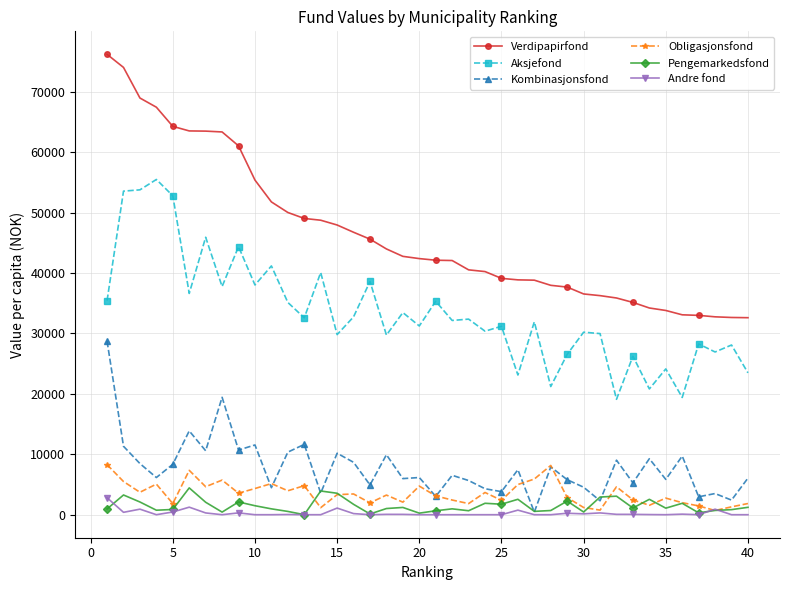

What is the highest value of the Pengemarkedsfond series?

4434.5